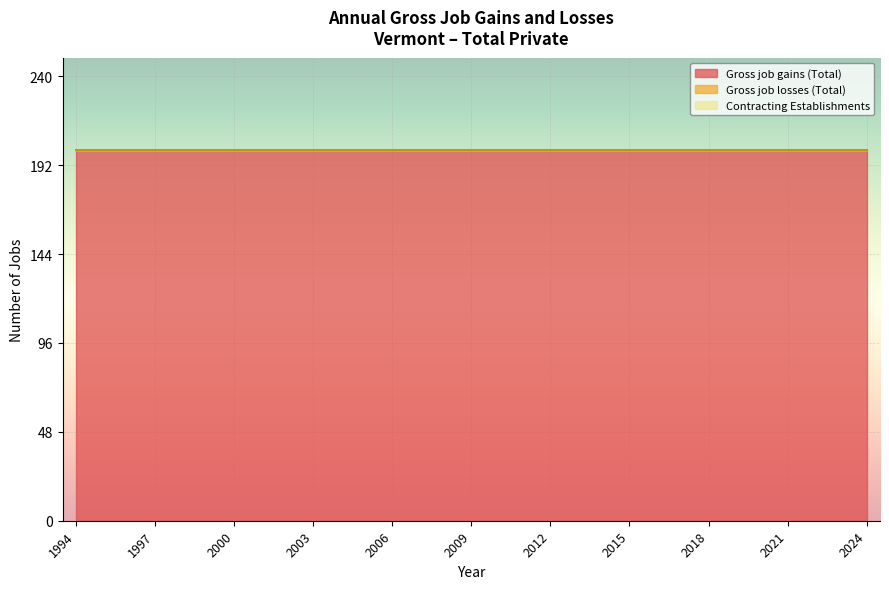

True or false: Gross job losses (Total) and Contracting Establishments cross at least once.

False